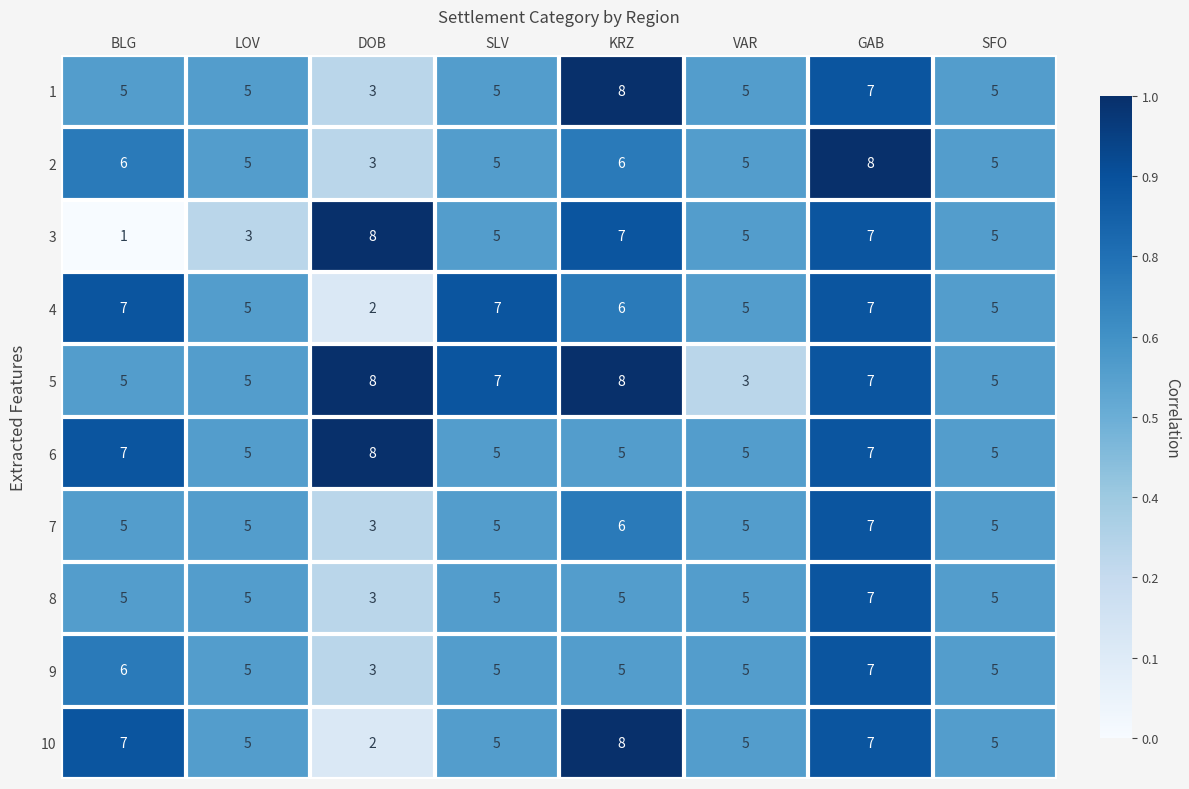

Which series has the widest spread of values?

3